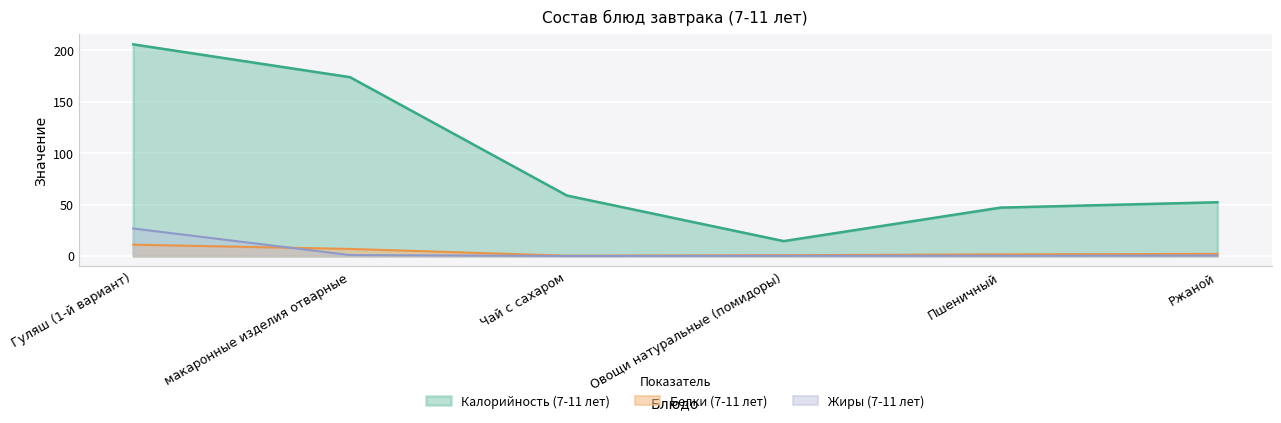

At Чай с сахаром, list the series in order from largest to smallest.

Калорийность (7-11 лет), Белки (7-11 лет), Жиры (7-11 лет)